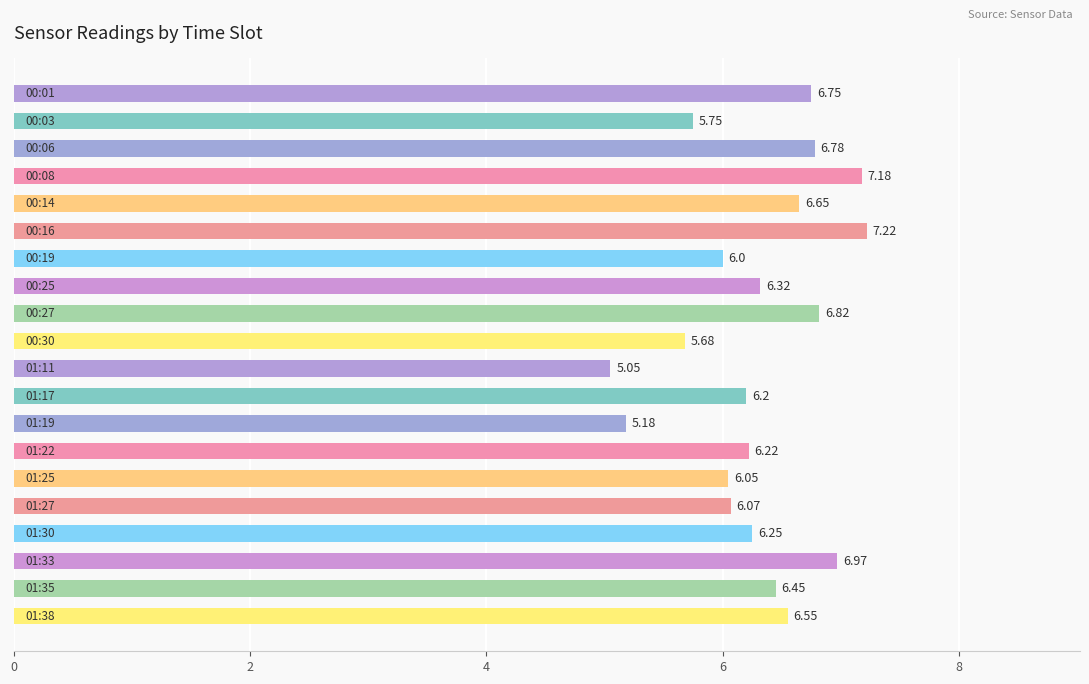

What is the difference between the maximum and minimum values?

2.2